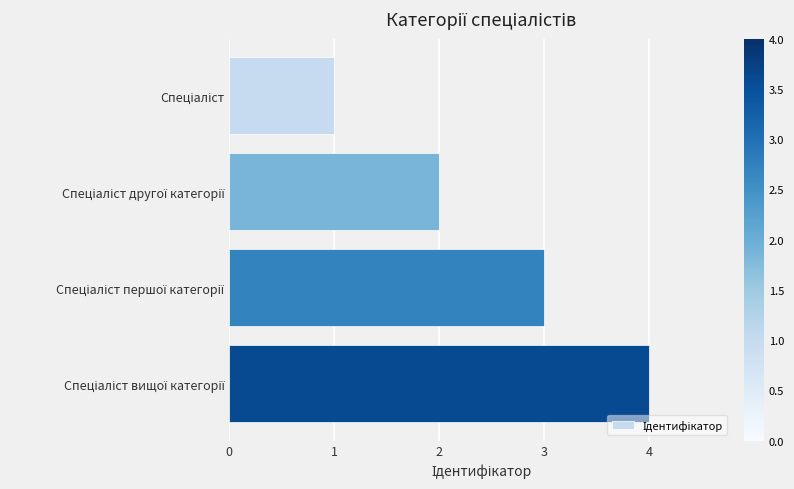

What is the difference between the maximum and minimum values?

3